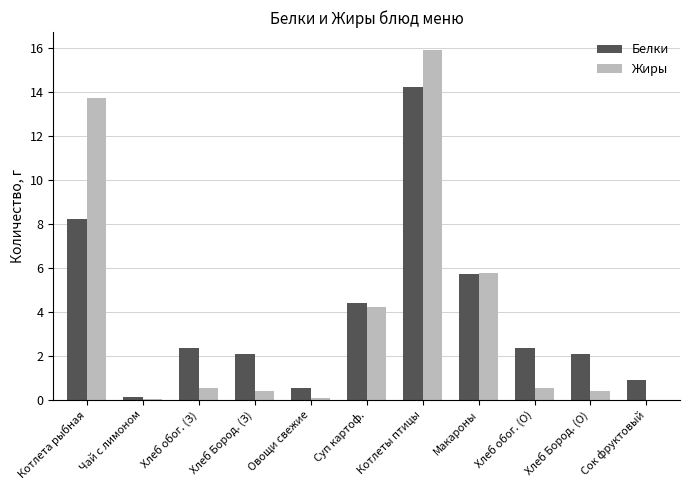

Is it true that Жиры equals 0.4 at Хлеб Бород. (З)?

True